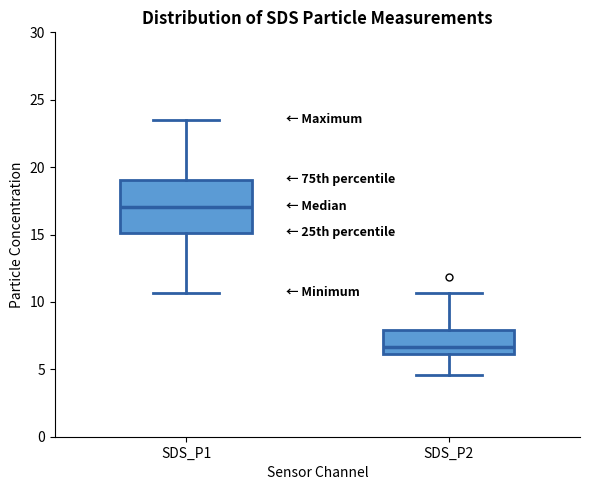

Reading left to right, transcribe this box plot: for each box, give where its median line is, the range the box spans, and where its two whiskers end, as read against the y-axis. The values are not printed on the chart, so give them approximately, as read against the axis.

SDS_P1: median 17.0, box 15.0 to 19.0, whiskers 10.5 to 23.5
SDS_P2: median 6.5, box 6.0 to 8.0, whiskers 4.5 to 10.5